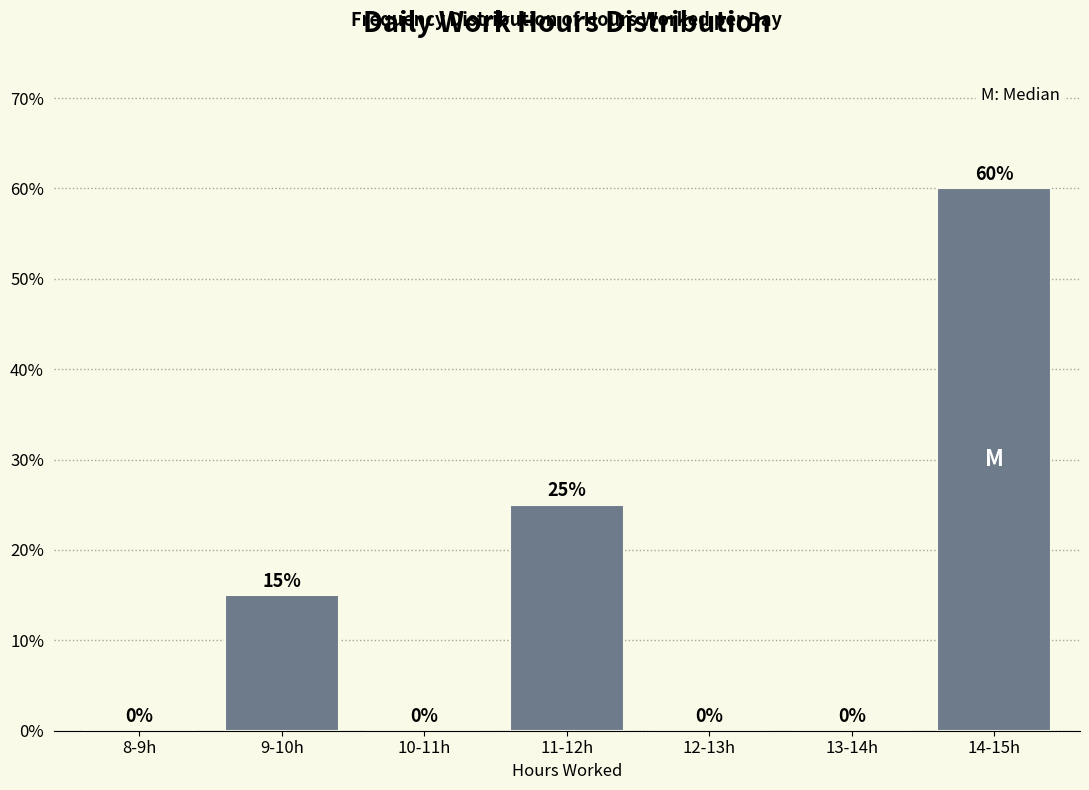

Reading right to left, what are all the values shown in this chart?

14-15h=60	13-14h=0	12-13h=0	11-12h=25	10-11h=0	9-10h=15	8-9h=0